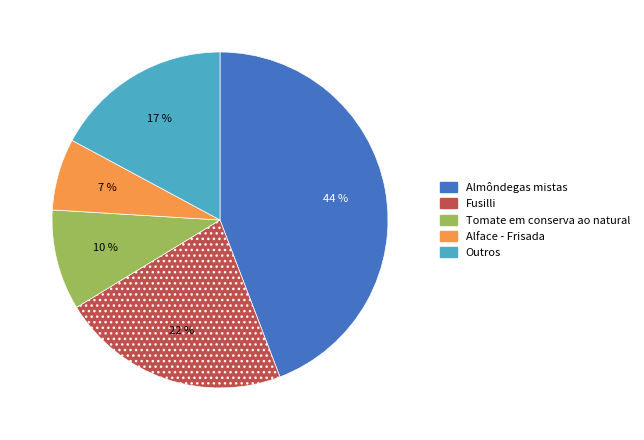

Between Alface - Frisada and Outros, which is larger?

Outros